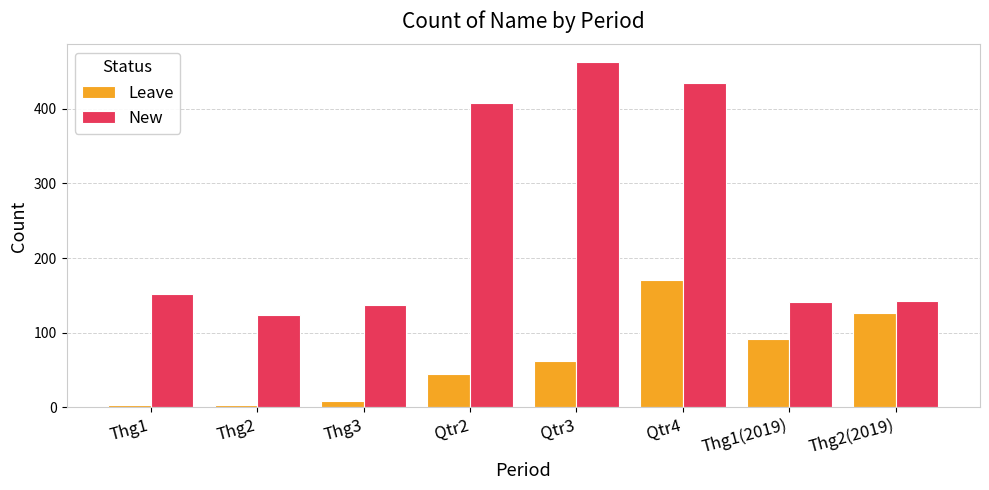

At which label is New closest to 293?

Qtr2